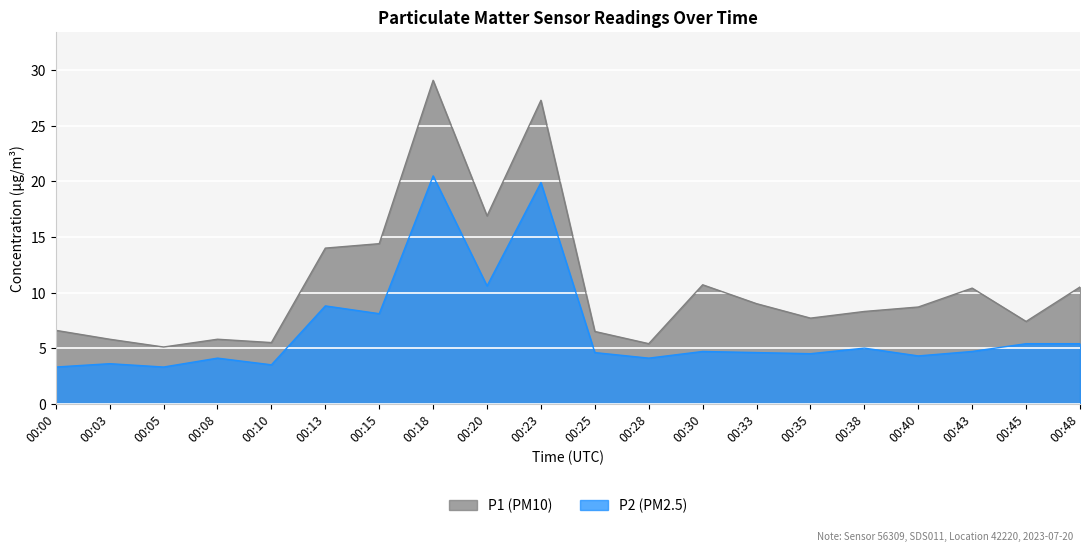

What is the value of the P2 point at the 8th from the left?

20.5